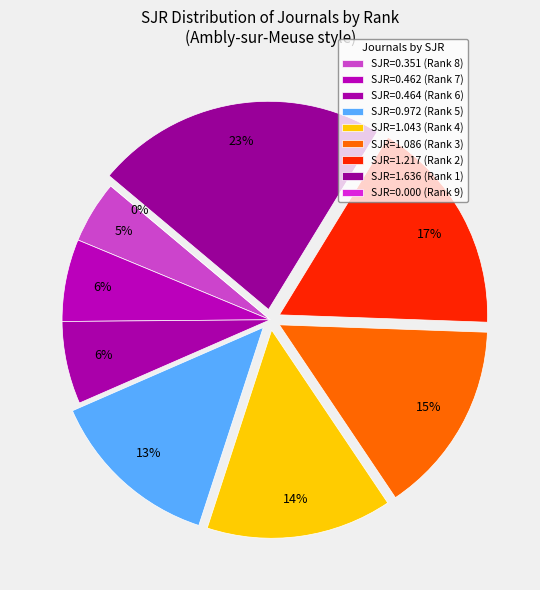

To the nearest percent, what is the difference between the Rank 6 and Rank 9 slice percentages?

6%